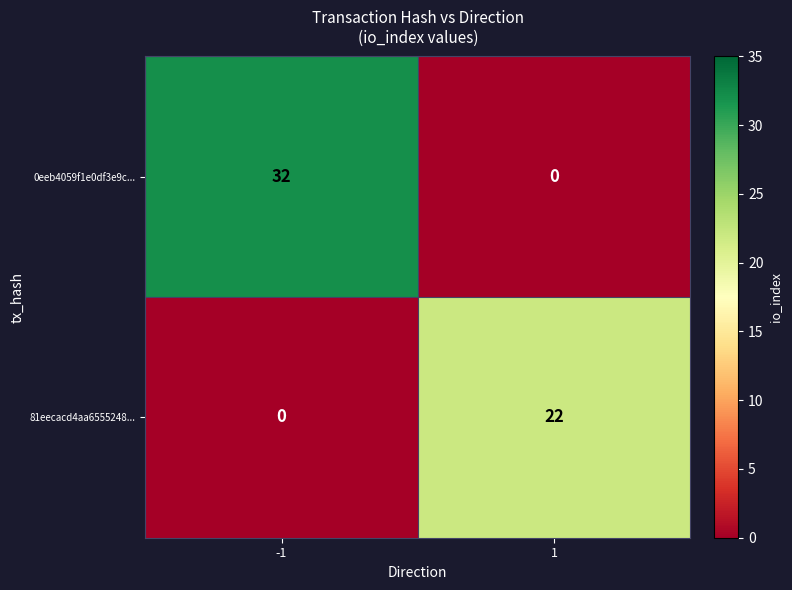

Which series has the largest range (max minus min)?

0eeb4059f1e0df3e9c...